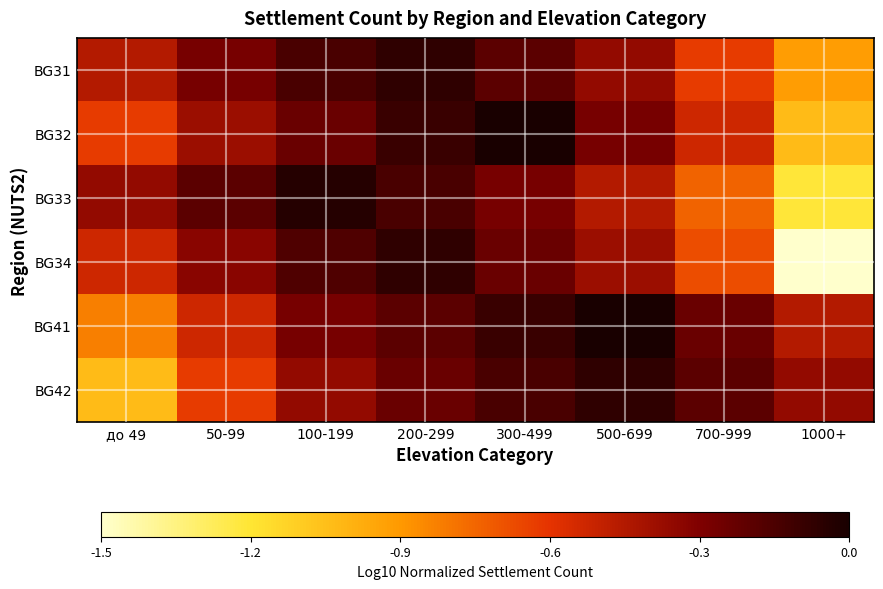

Reading left to right, extract all data points from this chart.

BG31: до 49=-0.5	50-99=-0.3	100-199=-0.1	200-299=-0.1	300-499=-0.2	500-699=-0.4	700-999=-0.6	1000+=-0.9
BG32: до 49=-0.6	50-99=-0.4	100-199=-0.2	200-299=-0.1	300-499=0.0	500-699=-0.3	700-999=-0.5	1000+=-1.1
BG33: до 49=-0.4	50-99=-0.2	100-199=-0.0	200-299=-0.1	300-499=-0.3	500-699=-0.5	700-999=-0.8	1000+=-1.2
BG34: до 49=-0.5	50-99=-0.3	100-199=-0.2	200-299=-0.1	300-499=-0.2	500-699=-0.4	700-999=-0.7	1000+=-1.5
BG41: до 49=-0.8	50-99=-0.5	100-199=-0.3	200-299=-0.2	300-499=-0.1	500-699=0.0	700-999=-0.2	1000+=-0.5
BG42: до 49=-1.1	50-99=-0.6	100-199=-0.4	200-299=-0.2	300-499=-0.1	500-699=-0.1	700-999=-0.2	1000+=-0.4